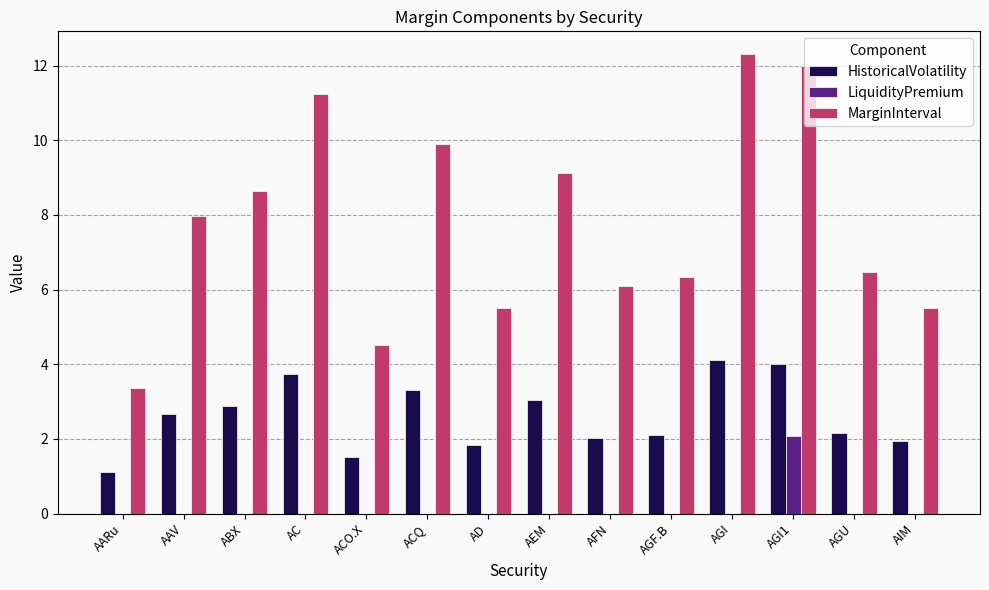

At which category is the sum across all series the highest?

AGI1